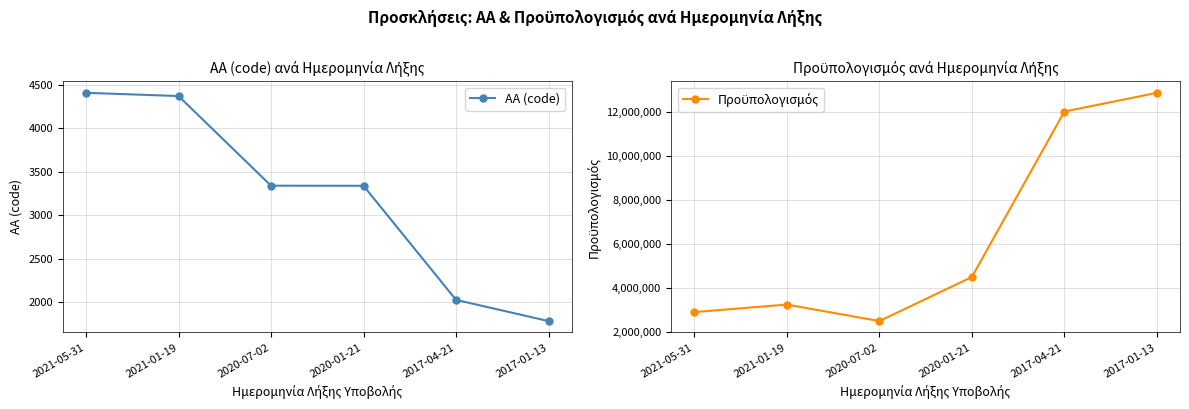

What is the value of the ΑΑ (code) point at the 4th from the left?

3337